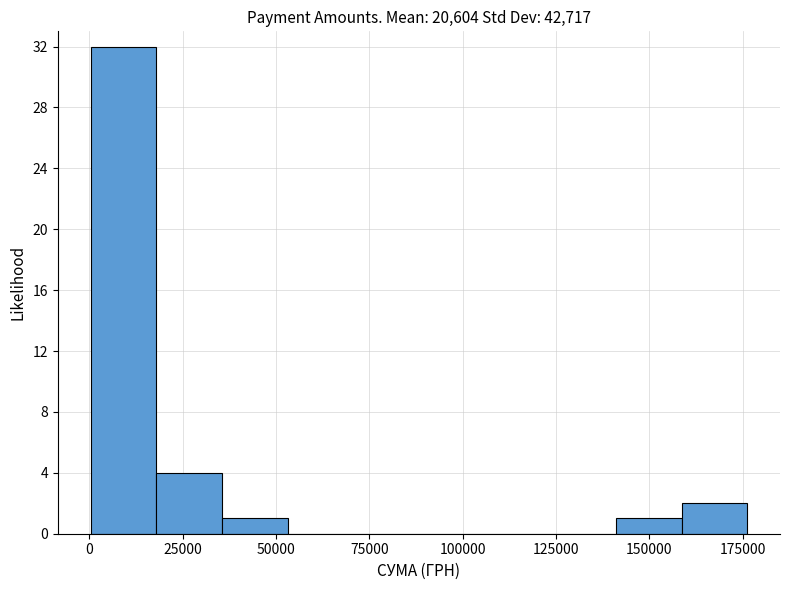

Read against the x-axis, roughly where is the centre of the tallest bar?

10000